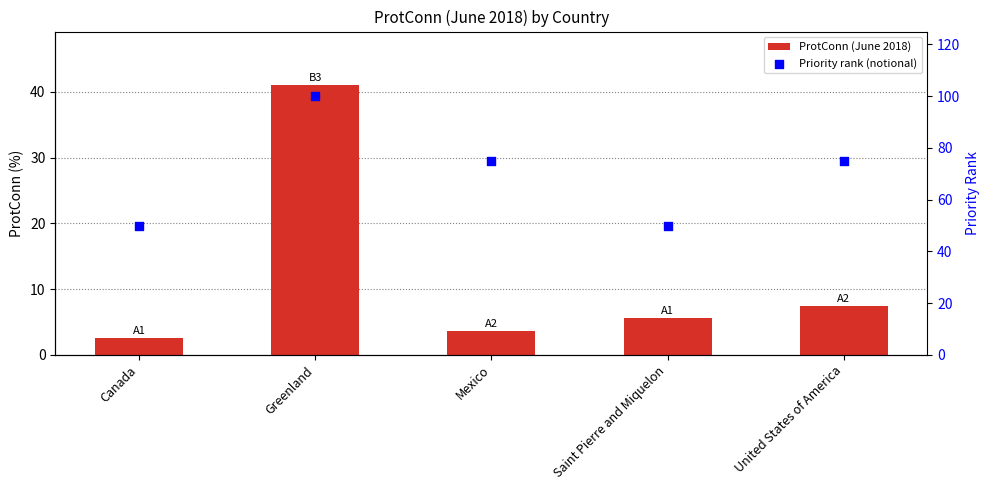

Which series has the largest Y range (max minus min)?

Priority rank (notional)